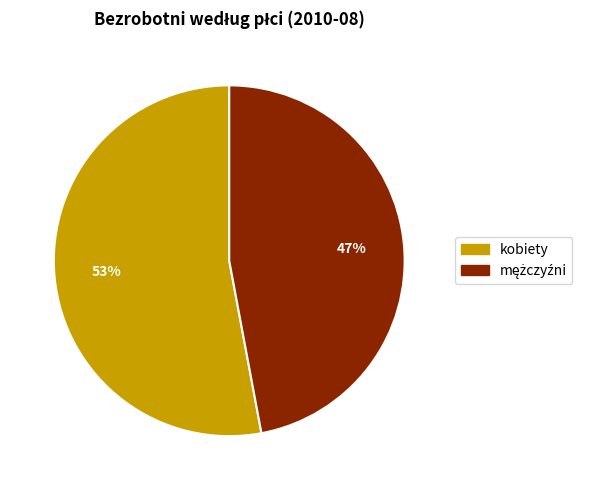

What percentage is the kobiety slice, to the nearest percent?

53%